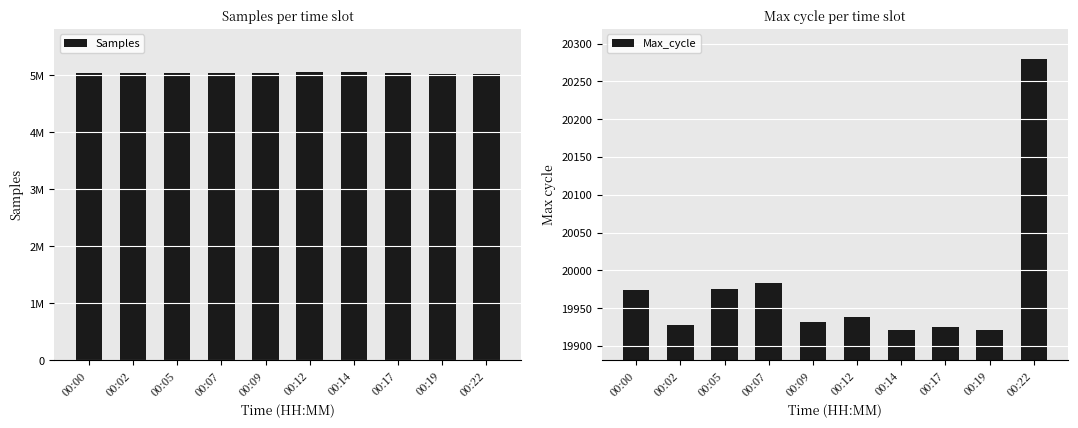

What is the value of the Samples bar at the 5th from the left?

5035187